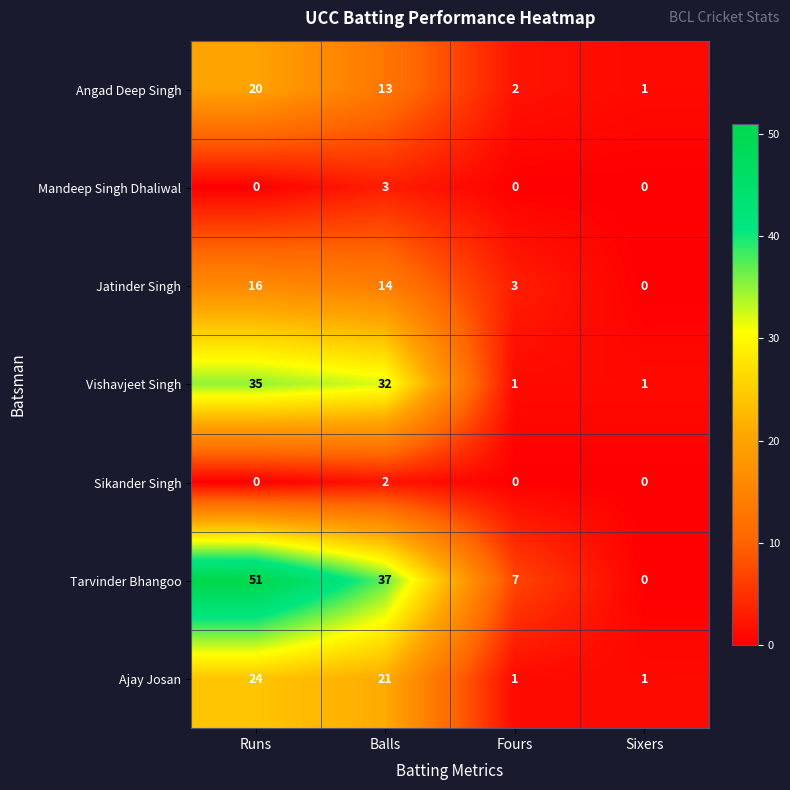

How many series are shown in this chart?

7